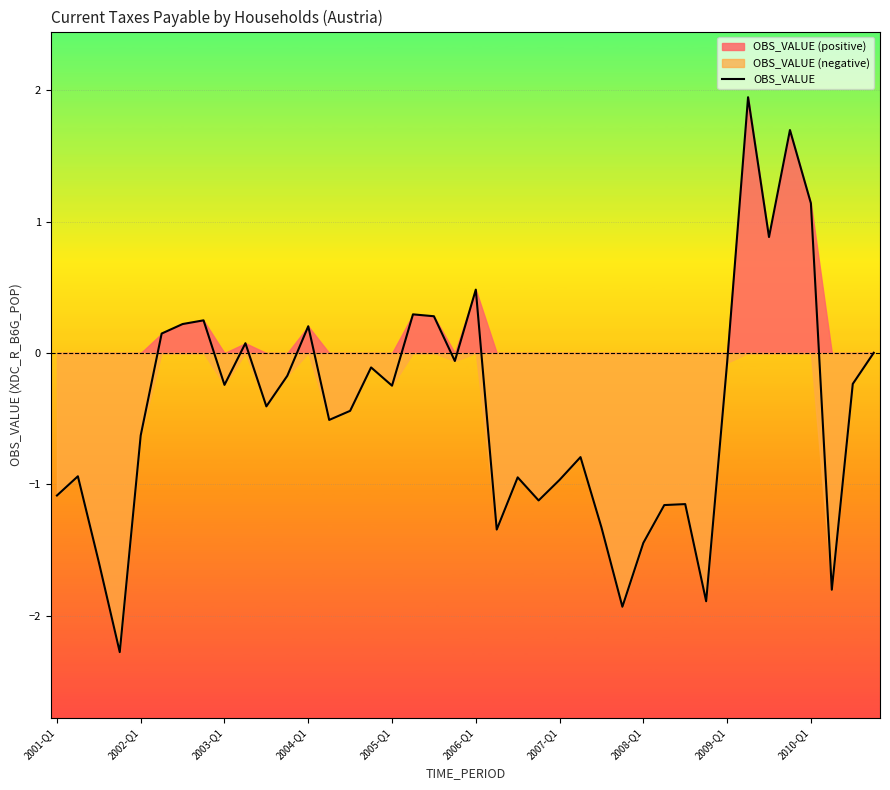

What is the smallest value displayed?

-2.3